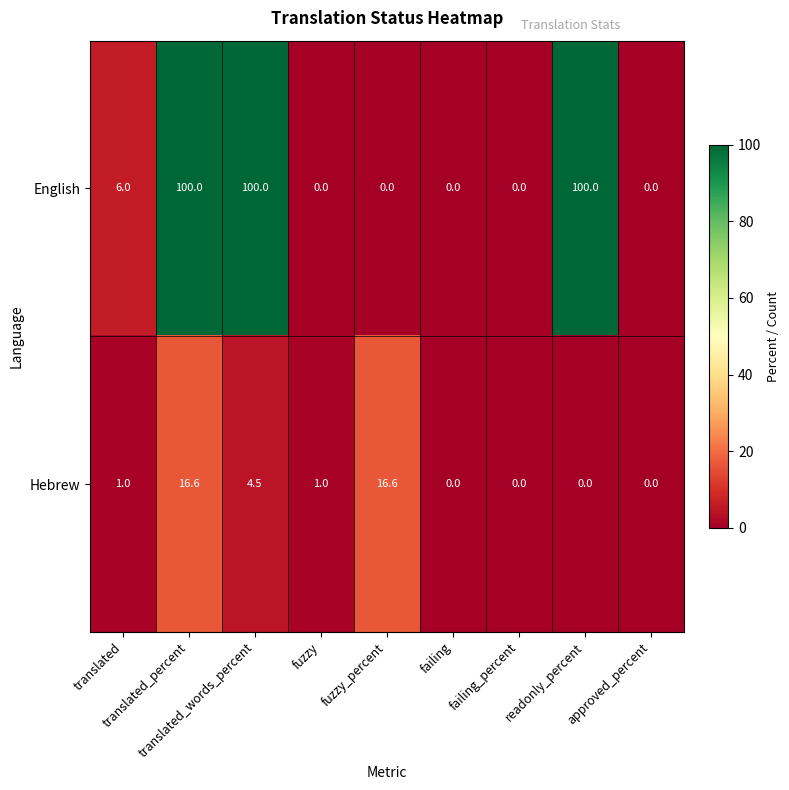

At how many categories does at least one series exceed 33?

3